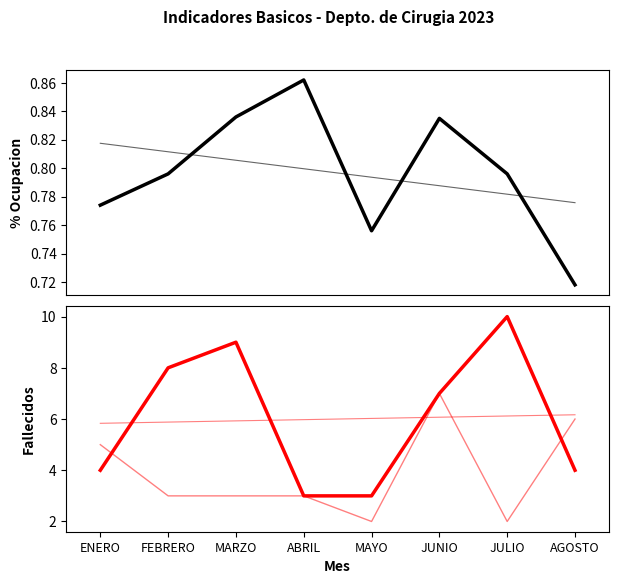

Which series has the largest range (max minus min)?

Fallecidos